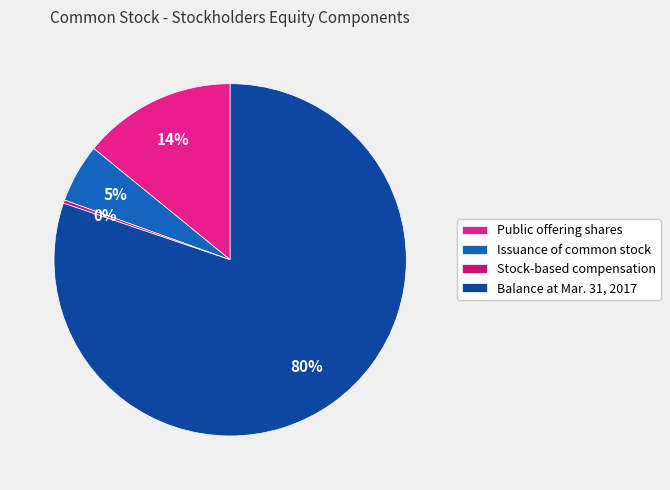

Which has a higher value, Stock-based compensation or Issuance of common stock?

Issuance of common stock